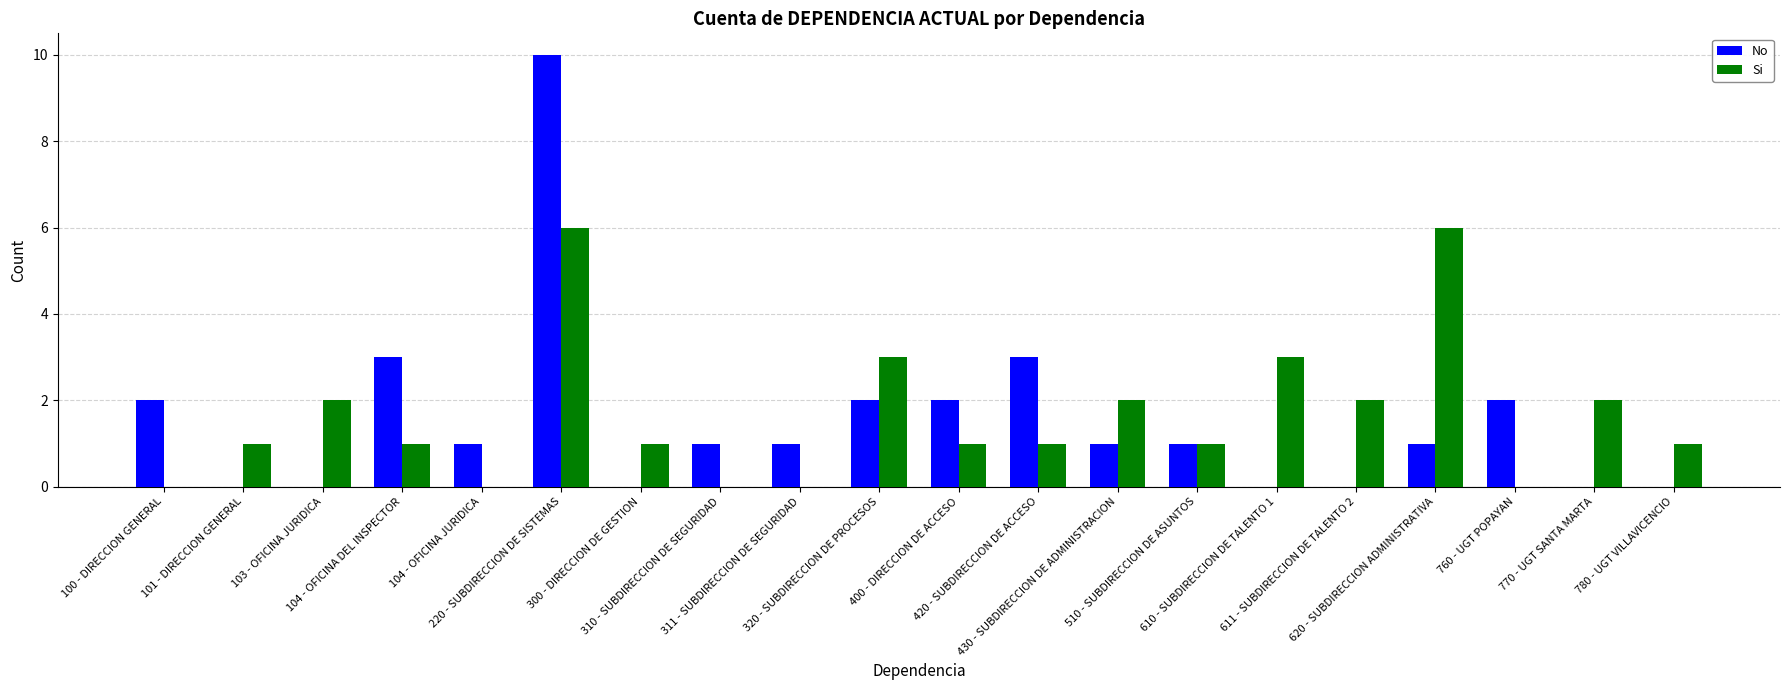

Reading left to right, transcribe all the data shown in this chart.

No: 100 - DIRECCION GENERAL=2	101 - DIRECCION GENERAL=0	103 - OFICINA JURIDICA=0	104 - OFICINA DEL INSPECTOR=3	104 - OFICINA JURIDICA=1	220 - SUBDIRECCION DE SISTEMAS=10	300 - DIRECCION DE GESTION=0	310 - SUBDIRECCION DE SEGURIDAD=1	311 - SUBDIRECCION DE SEGURIDAD=1	320 - SUBDIRECCION DE PROCESOS=2	400 - DIRECCION DE ACCESO=2	420 - SUBDIRECCION DE ACCESO=3	430 - SUBDIRECCION DE ADMINISTRACION=1	510 - SUBDIRECCION DE ASUNTOS=1	610 - SUBDIRECCION DE TALENTO 1=0	611 - SUBDIRECCION DE TALENTO 2=0	620 - SUBDIRECCION ADMINISTRATIVA=1	760 - UGT POPAYAN=2	770 - UGT SANTA MARTA=0	780 - UGT VILLAVICENCIO=0
Si: 100 - DIRECCION GENERAL=0	101 - DIRECCION GENERAL=1	103 - OFICINA JURIDICA=2	104 - OFICINA DEL INSPECTOR=1	104 - OFICINA JURIDICA=0	220 - SUBDIRECCION DE SISTEMAS=6	300 - DIRECCION DE GESTION=1	310 - SUBDIRECCION DE SEGURIDAD=0	311 - SUBDIRECCION DE SEGURIDAD=0	320 - SUBDIRECCION DE PROCESOS=3	400 - DIRECCION DE ACCESO=1	420 - SUBDIRECCION DE ACCESO=1	430 - SUBDIRECCION DE ADMINISTRACION=2	510 - SUBDIRECCION DE ASUNTOS=1	610 - SUBDIRECCION DE TALENTO 1=3	611 - SUBDIRECCION DE TALENTO 2=2	620 - SUBDIRECCION ADMINISTRATIVA=6	760 - UGT POPAYAN=0	770 - UGT SANTA MARTA=2	780 - UGT VILLAVICENCIO=1